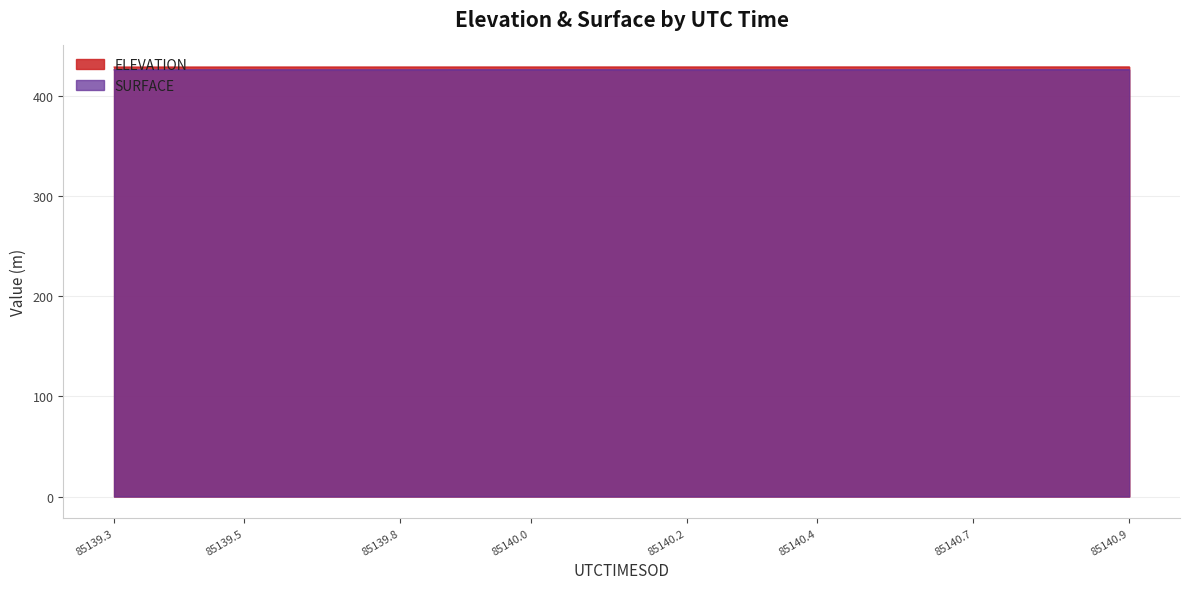

Which series has the widest spread of values?

SURFACE